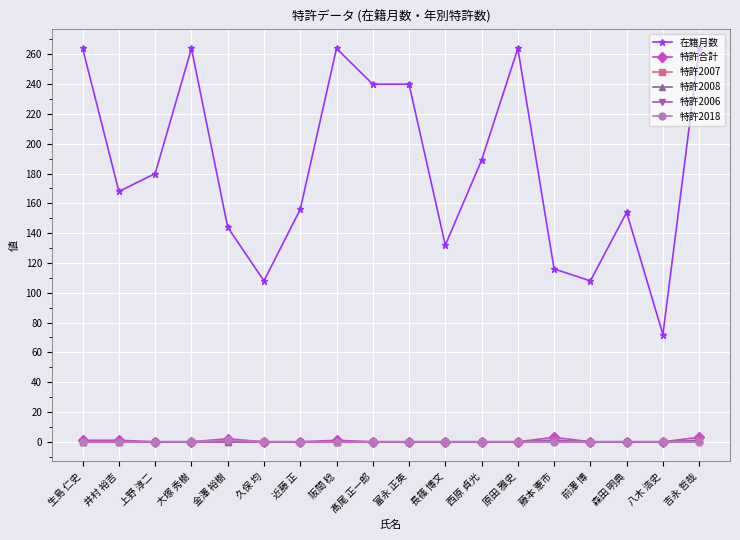

True or false: 特許2008 has more than 1 points higher than both neighbors.

False